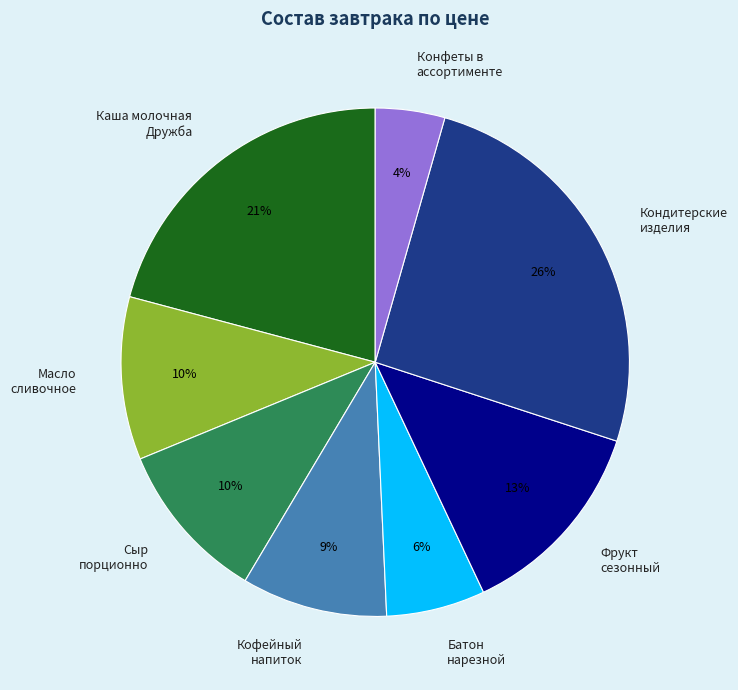

True or false: Кофейный напиток accounts for 22% of the total.

False